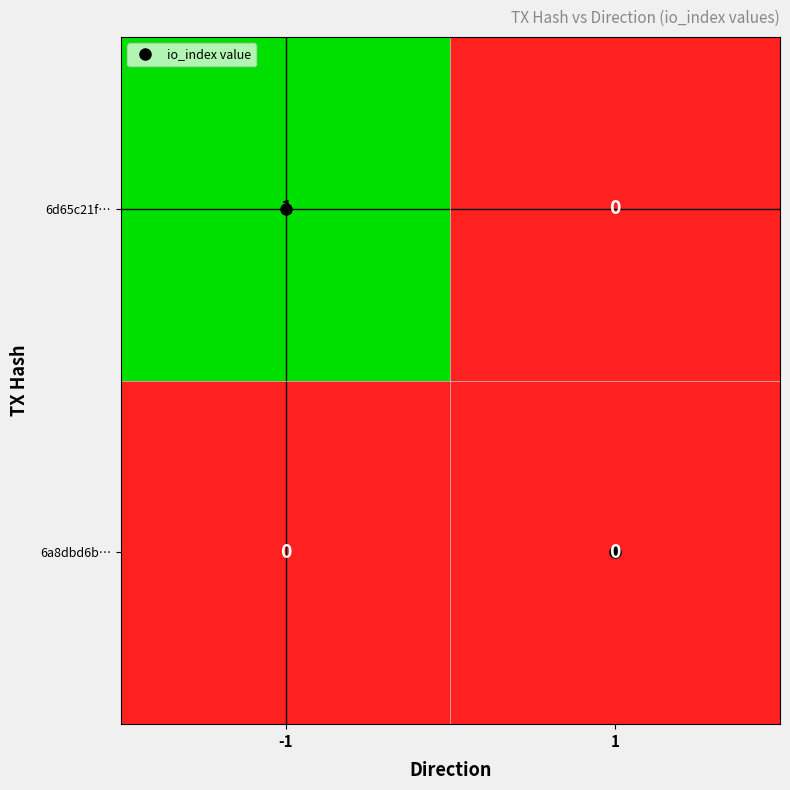

Approximately how many times larger is the value at 1 compared to -1?

0.3